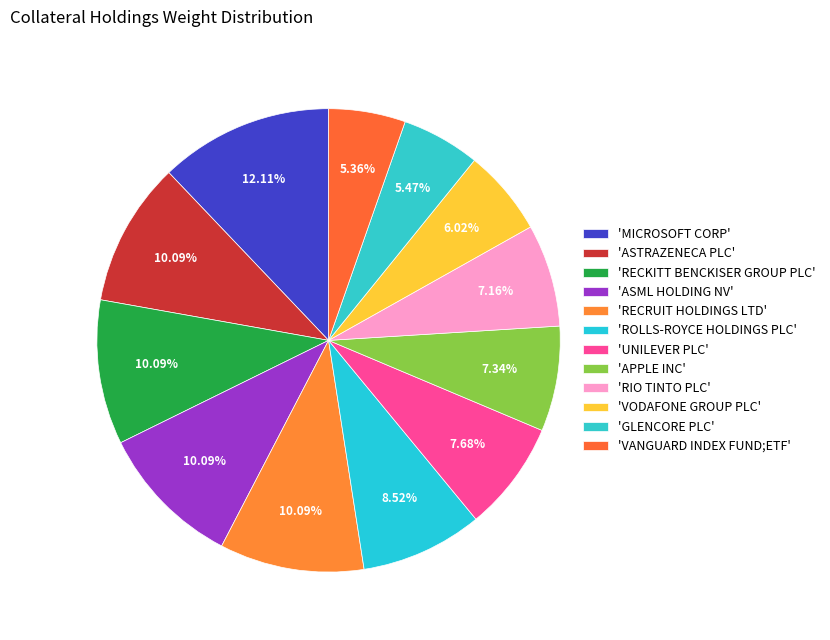

How many slices are in this pie chart?

12